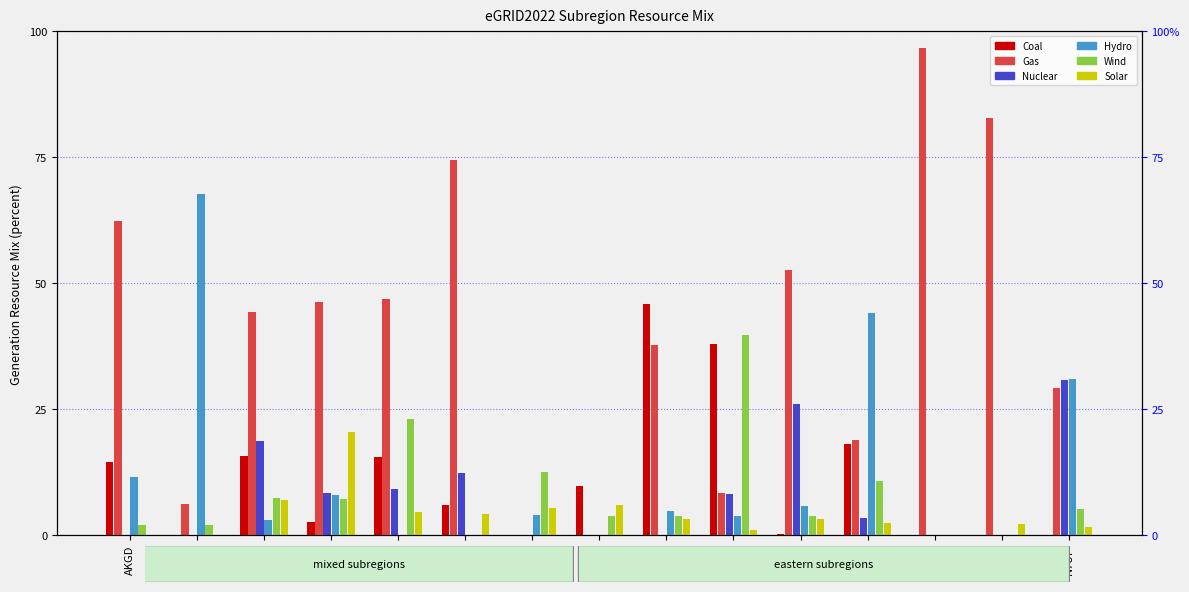

List the series in order of their peak value, highest first.

Gas, Hydro, Coal, Wind, Nuclear, Solar